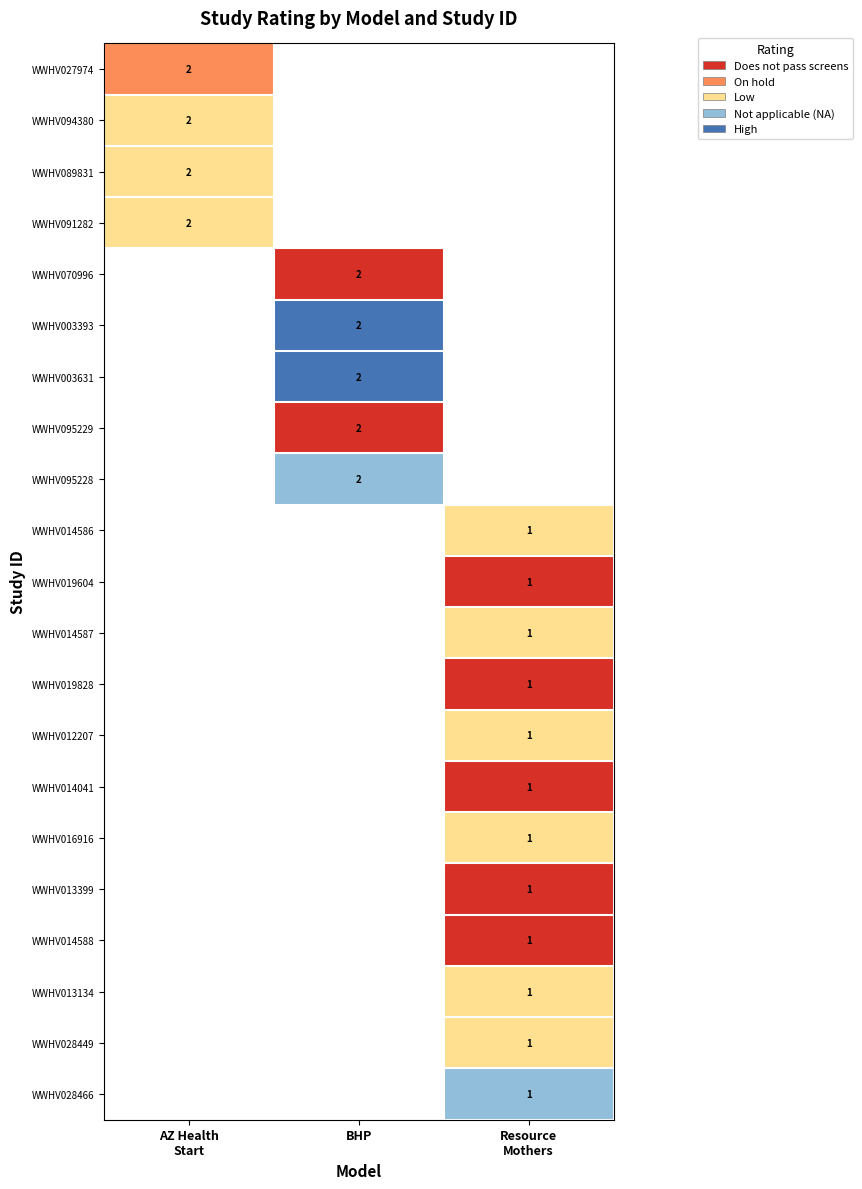

The value of WWHV095228 at BHP is 1. True or false?

False